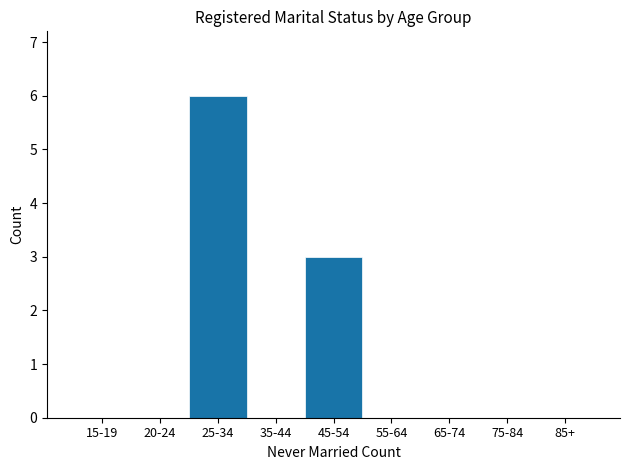

Reading left to right, what are all the values shown in this chart?

15-19=0	20-24=0	25-34=6	35-44=0	45-54=3	55-64=0	65-74=0	75-84=0	85+=0